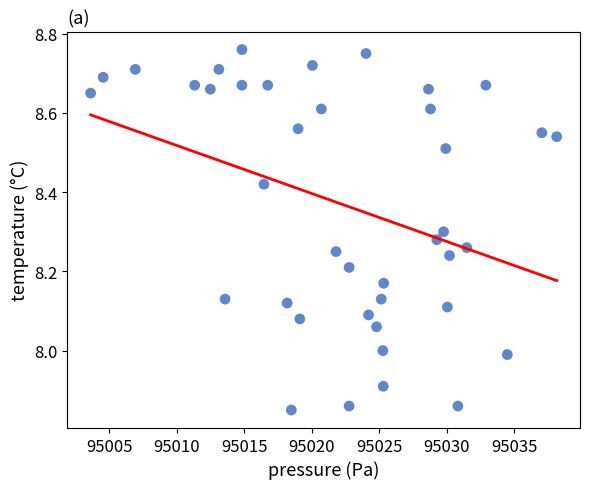

What is the range of Y values (max minus min)?

0.9